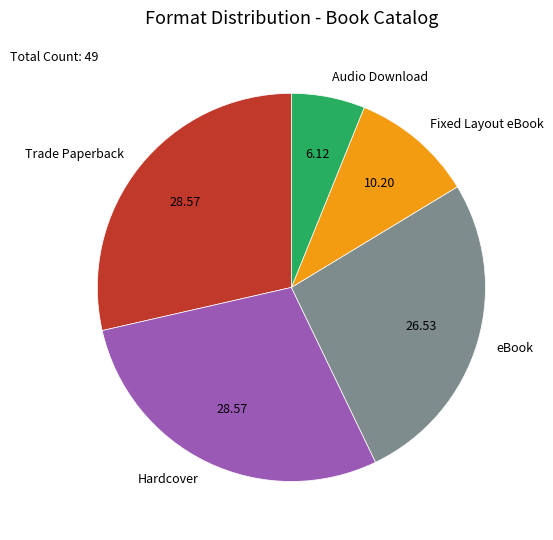

Which has a higher value, Hardcover or Fixed Layout eBook?

Hardcover